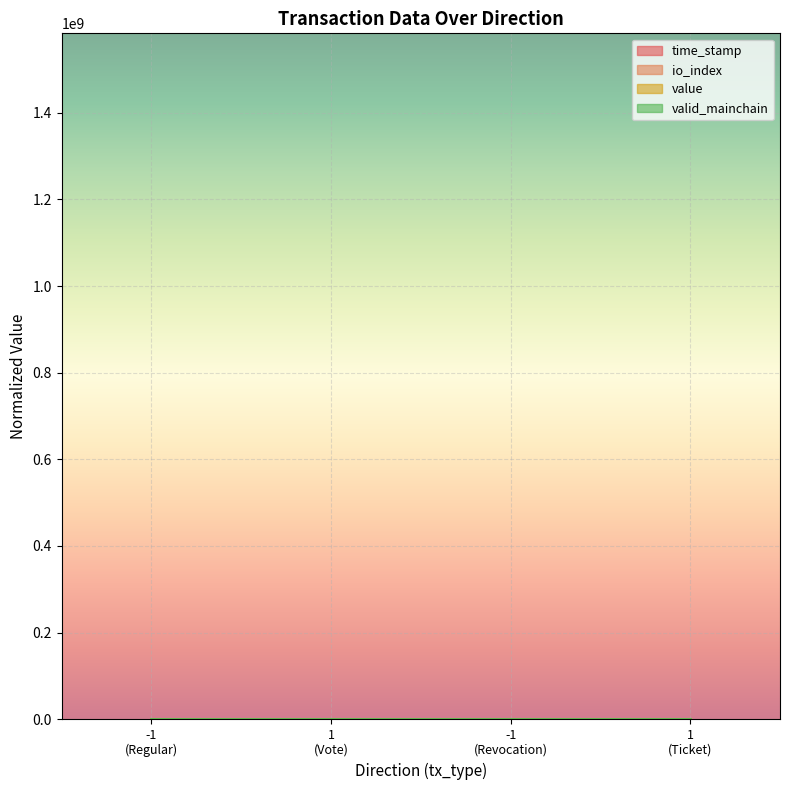

What is the greatest value displayed?

1.1